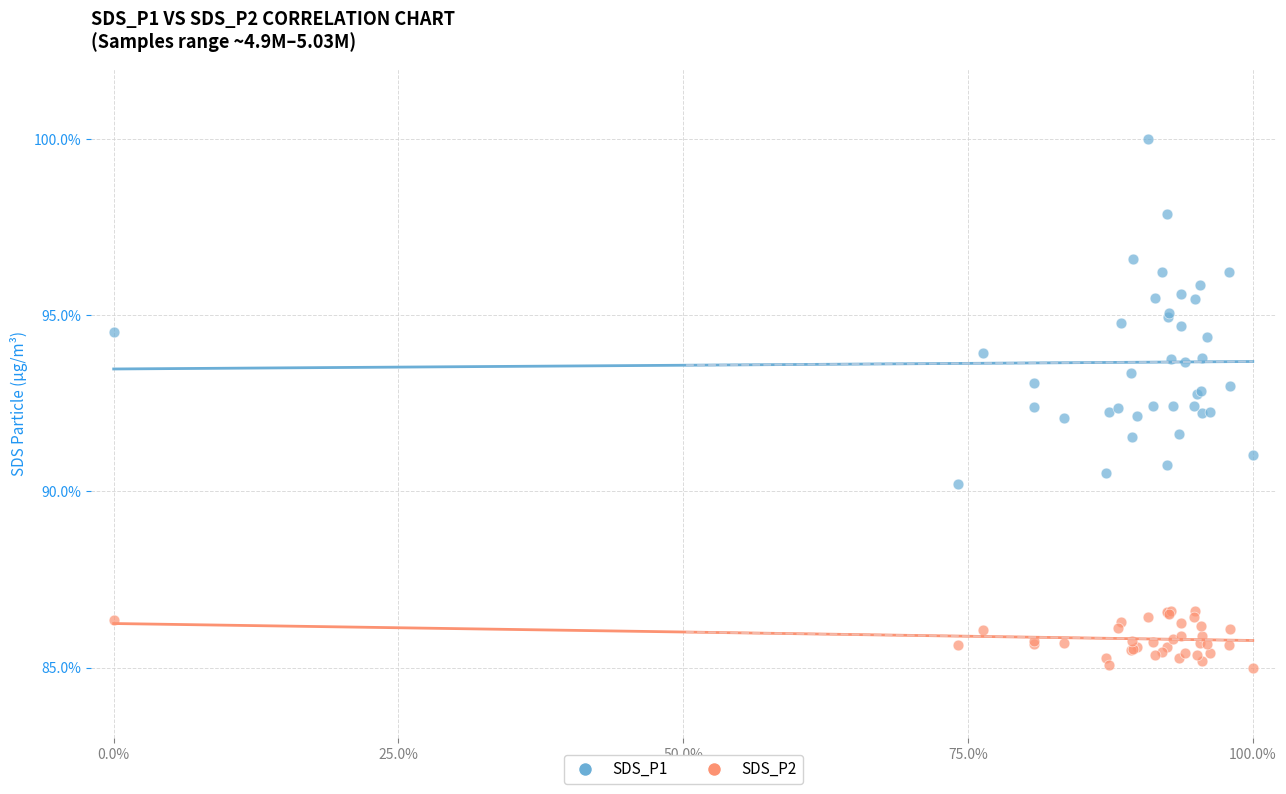

Which series has the widest spread of Y values?

SDS_P1